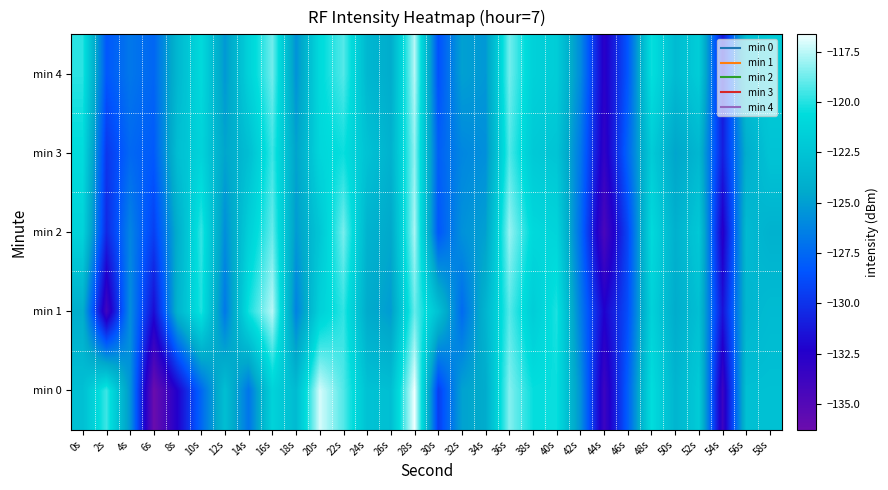

At which category is the sum across all series the highest?

28s